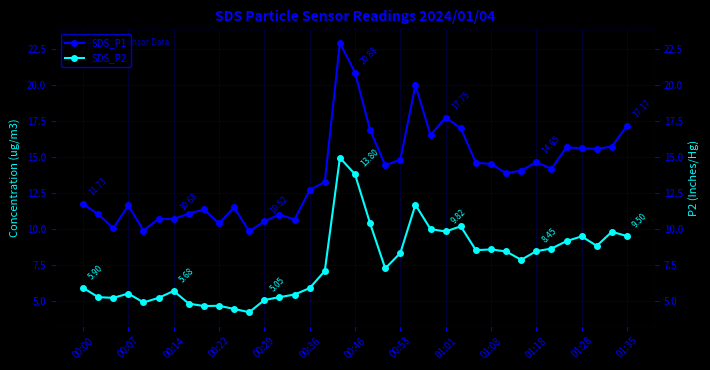

True or false: SDS_P2 and SDS_P1 cross at least once.

False